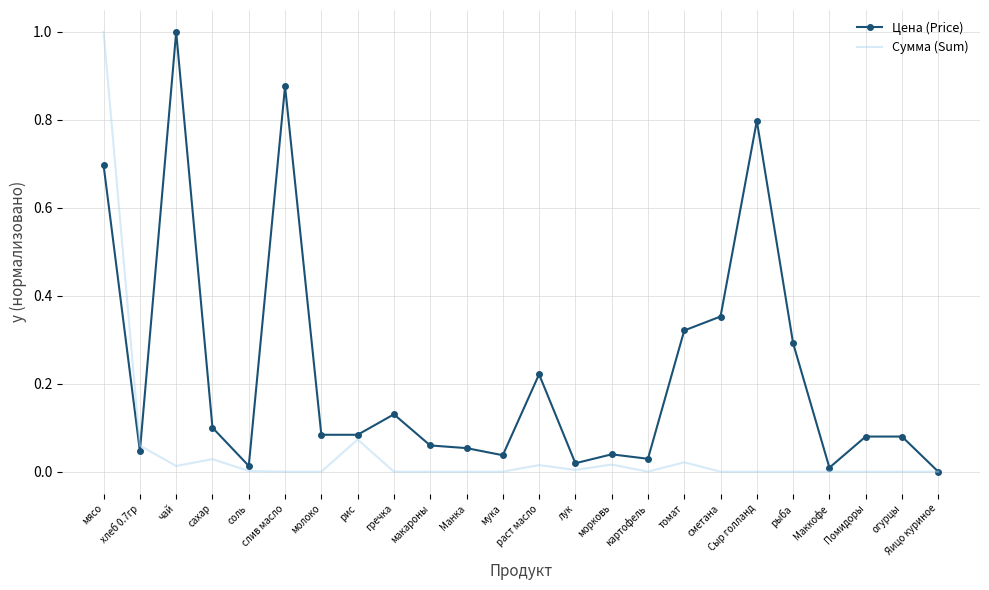

True or false: Сумма (Sum) has a value of 1.8 at мясо.

False